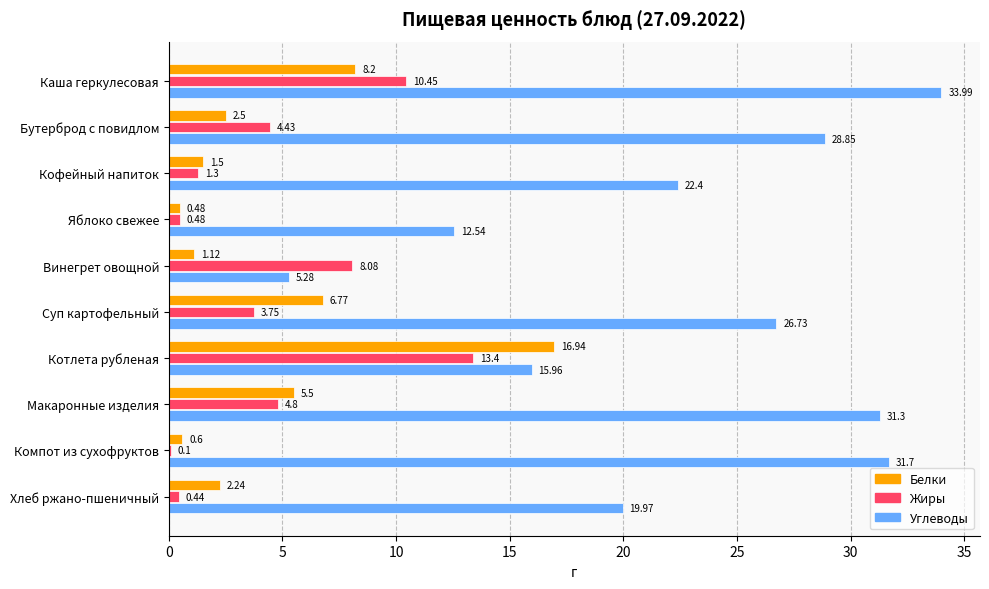

At which label is Углеводы closest to 19?

Хлеб ржано-пшеничный